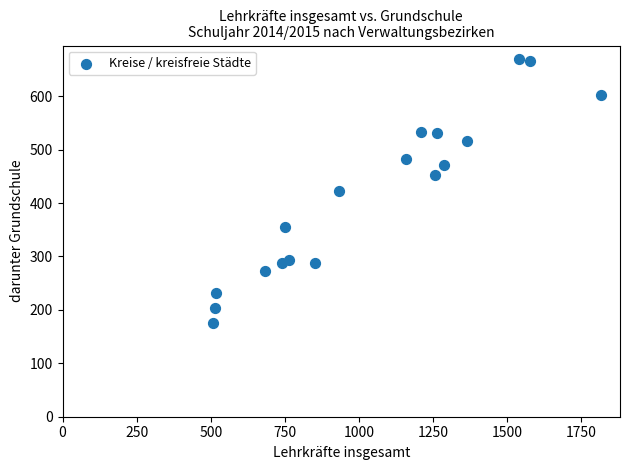

What is the range of Y values (max minus min)?

495